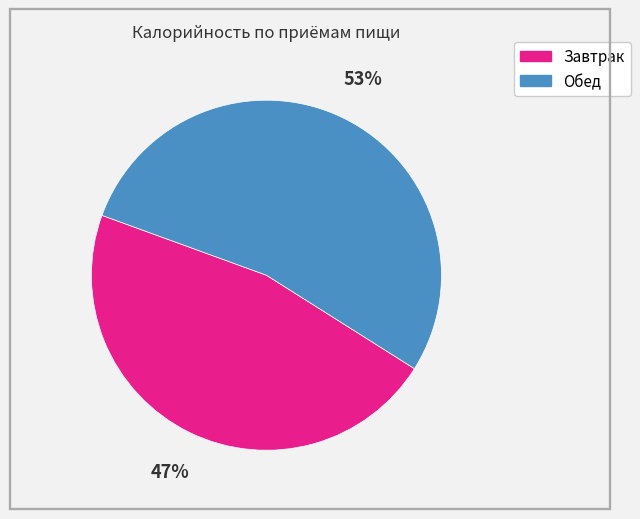

What is the largest slice in the pie chart?

Обед